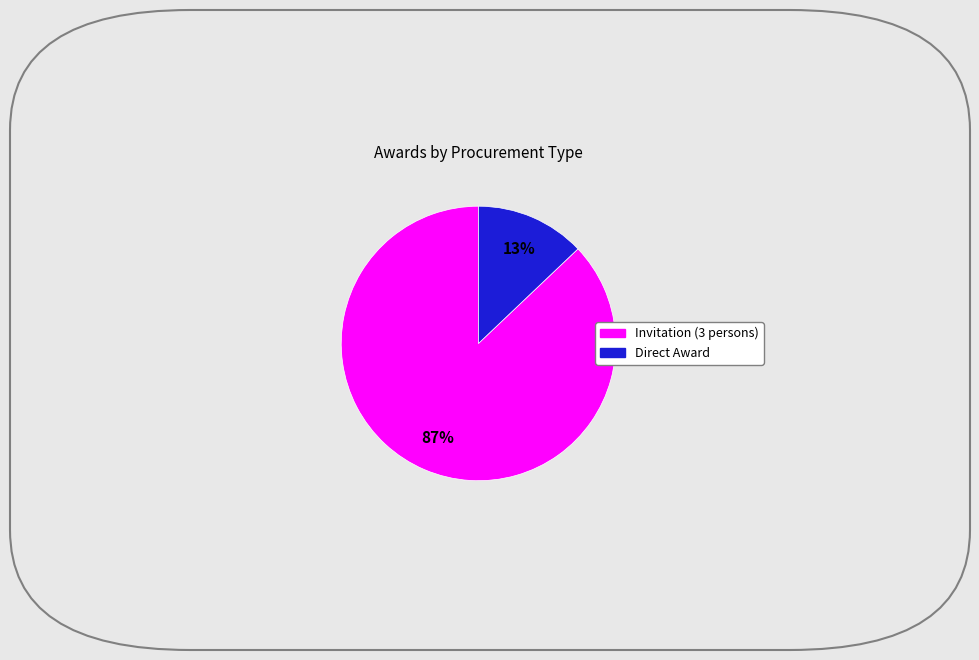

To the nearest percent, what is the average slice percentage?

50%